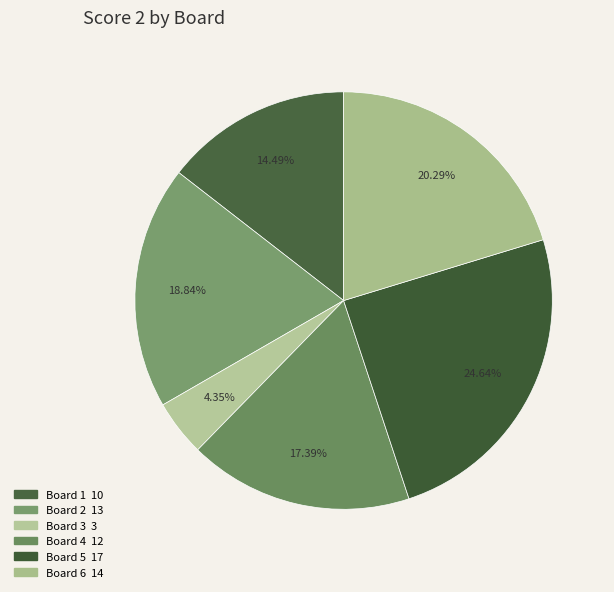

To the nearest percent, what percentage of the pie is Board 2?

19%